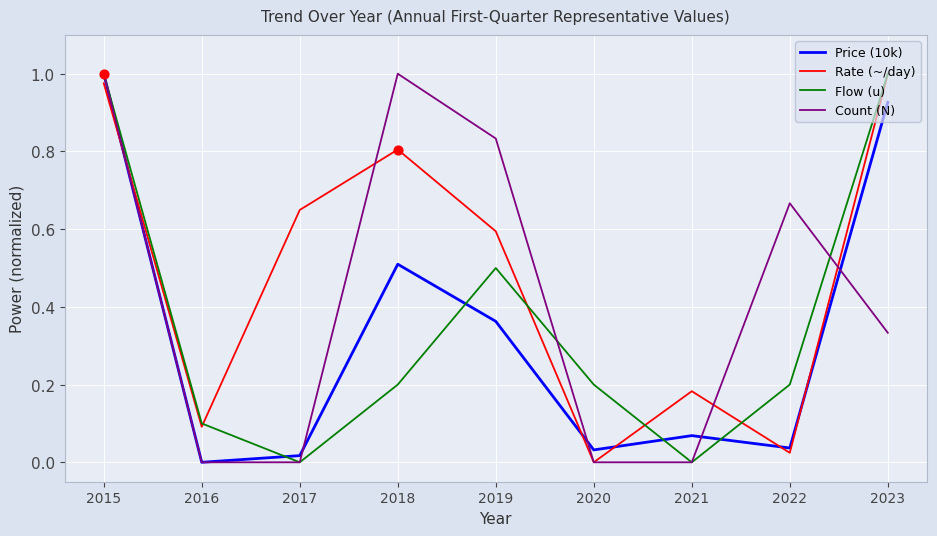

Is the value of Flow (u) at 2023 greater than the value of Count (N) at 2020?

Yes